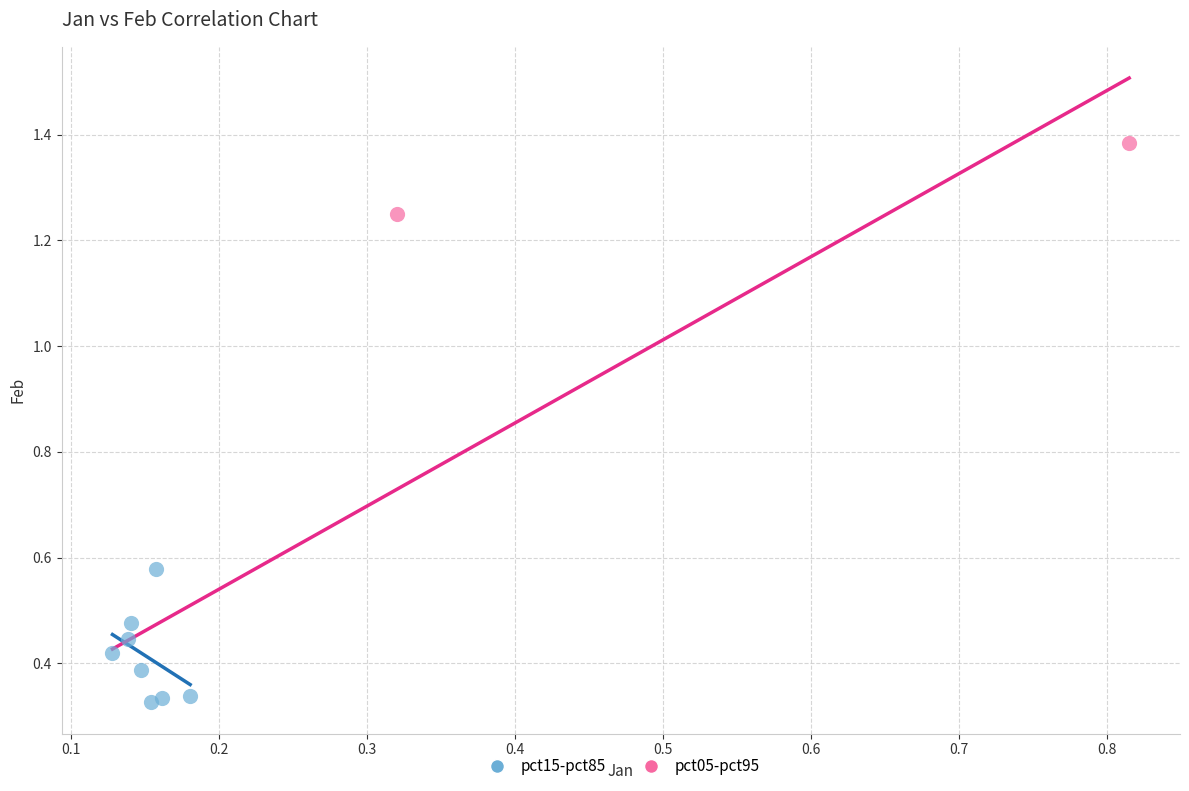

What are all the series names shown in the legend?

pct15-pct85, pct05-pct95